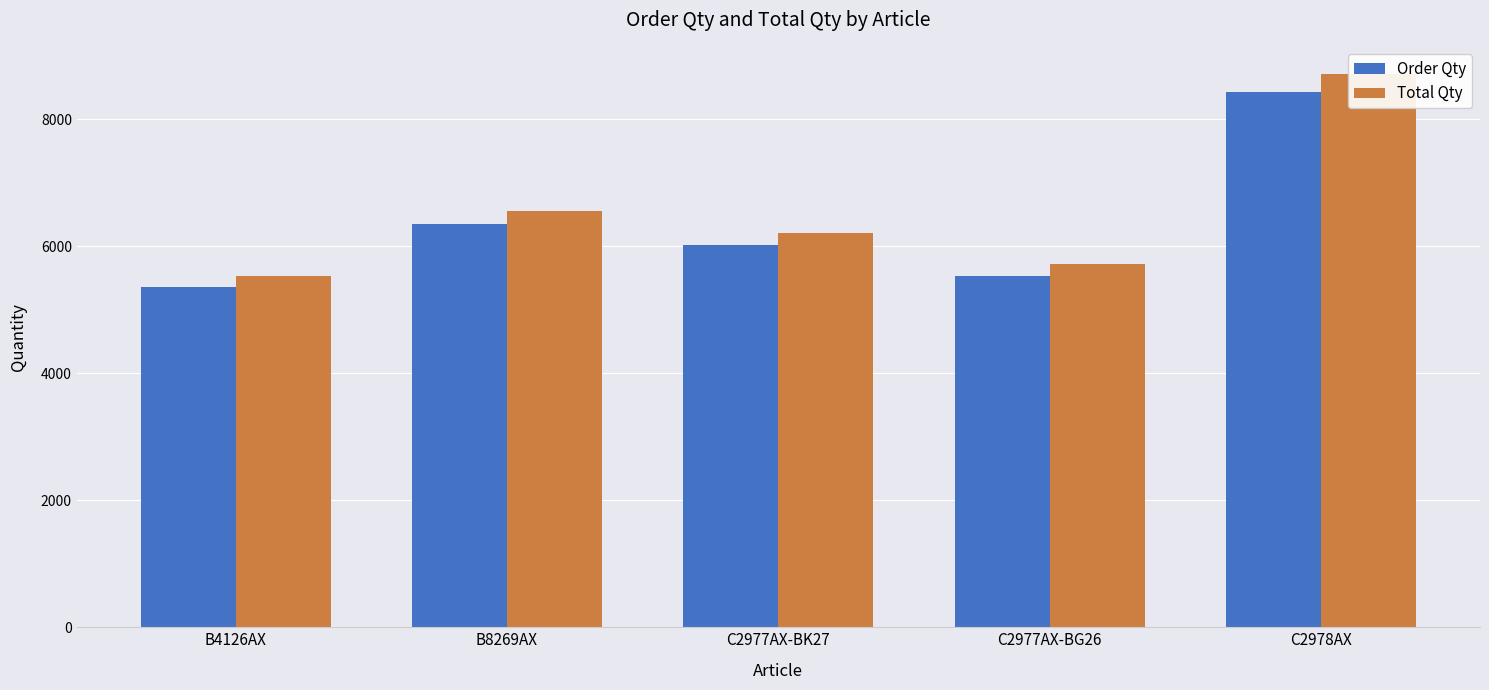

Reading left to right, what are all the values shown in this chart?

Order Qty: 5356	6355	6025	5541	8436
Total Qty: 5527	6556	6216	5717	8709